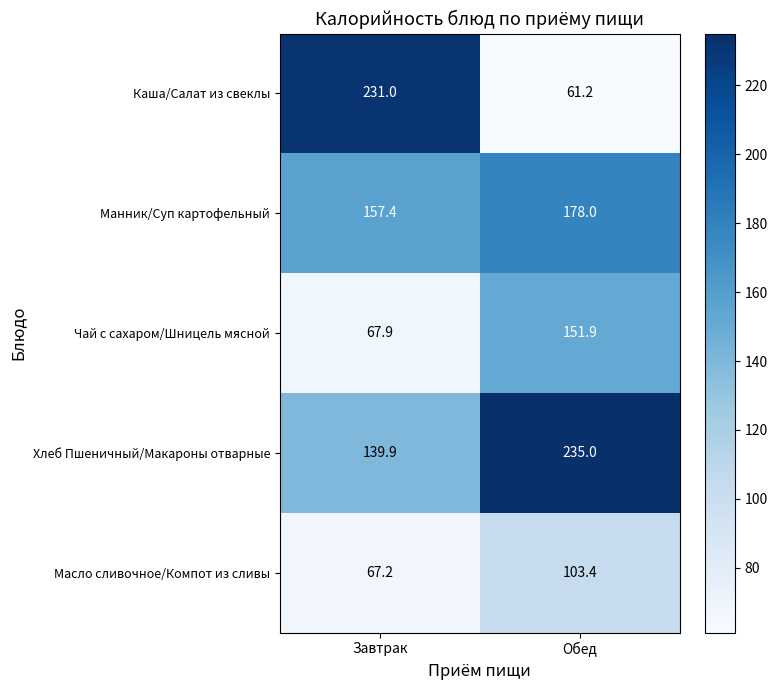

Which series has the largest total across all categories?

Хлеб Пшеничный/Макароны отварные